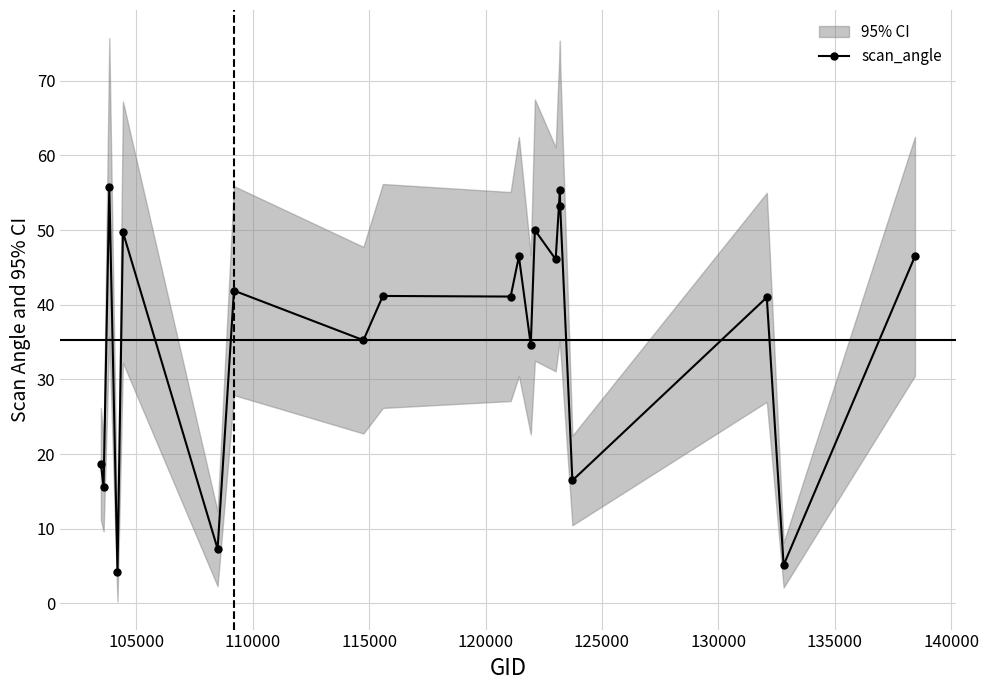

What is the sum of all values?

705.5